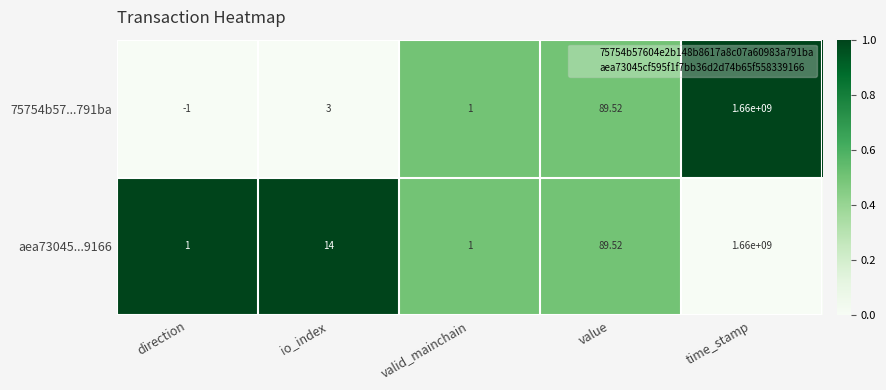

Which series has the largest range (max minus min)?

75754b57...791ba